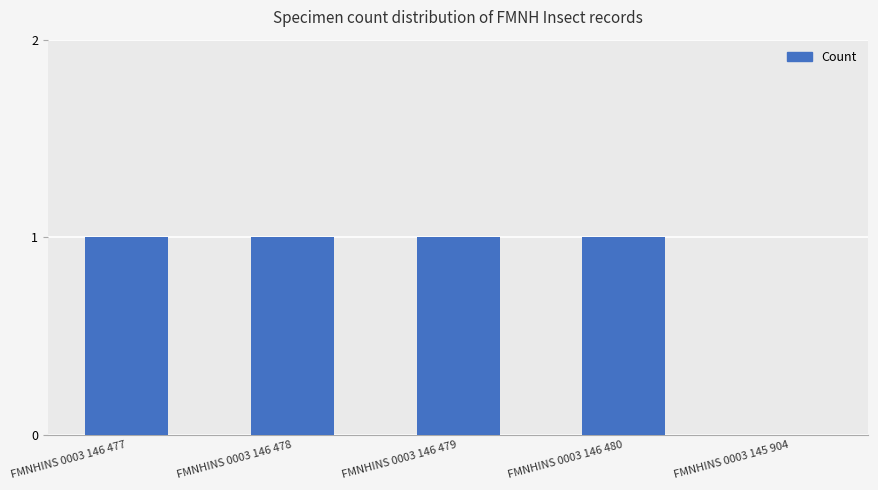

Count the values in the range 1 to 2.

4